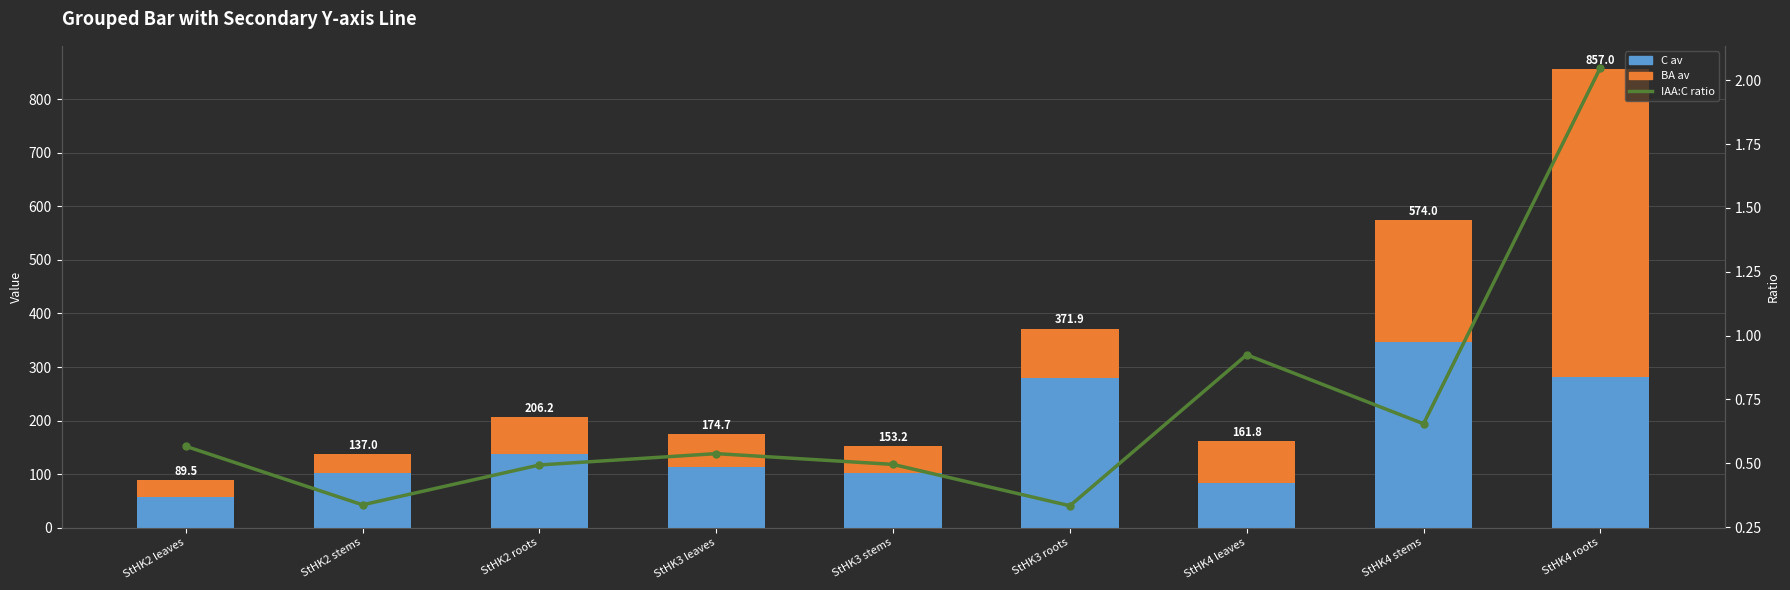

What position from the left is StHK4 leaves?

7